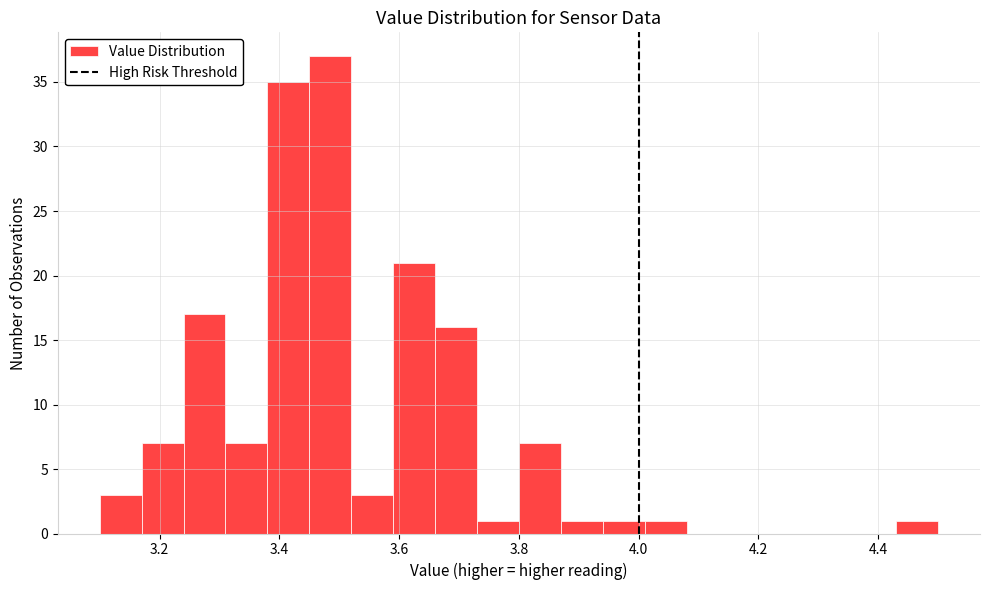

Around what value on the x-axis is the tallest bar? Give the approximate position of its centre, as read against the axis.

3.48